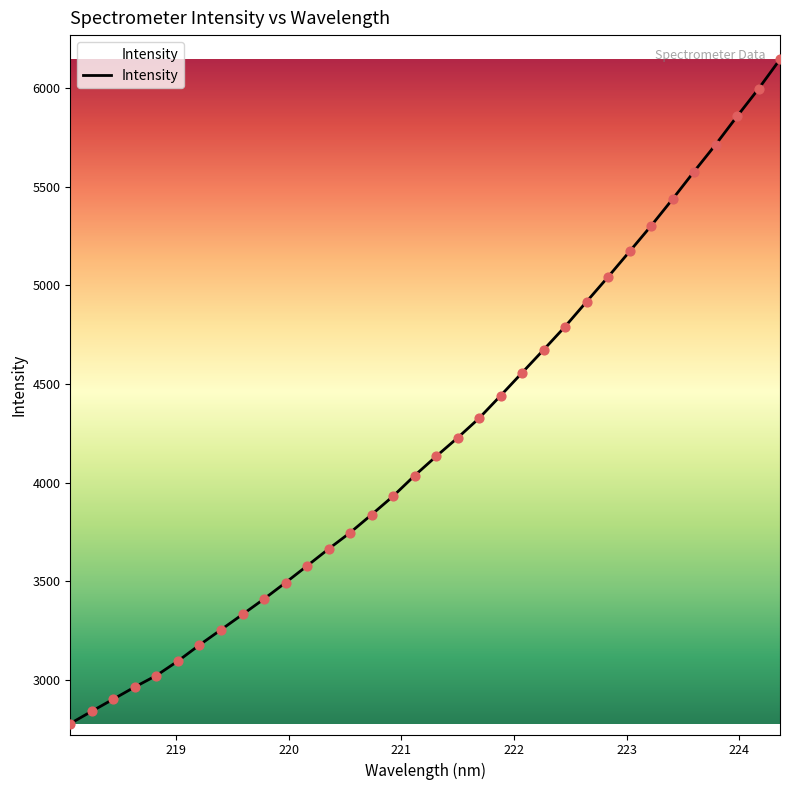

What is the difference between the maximum and minimum values?

3368.4